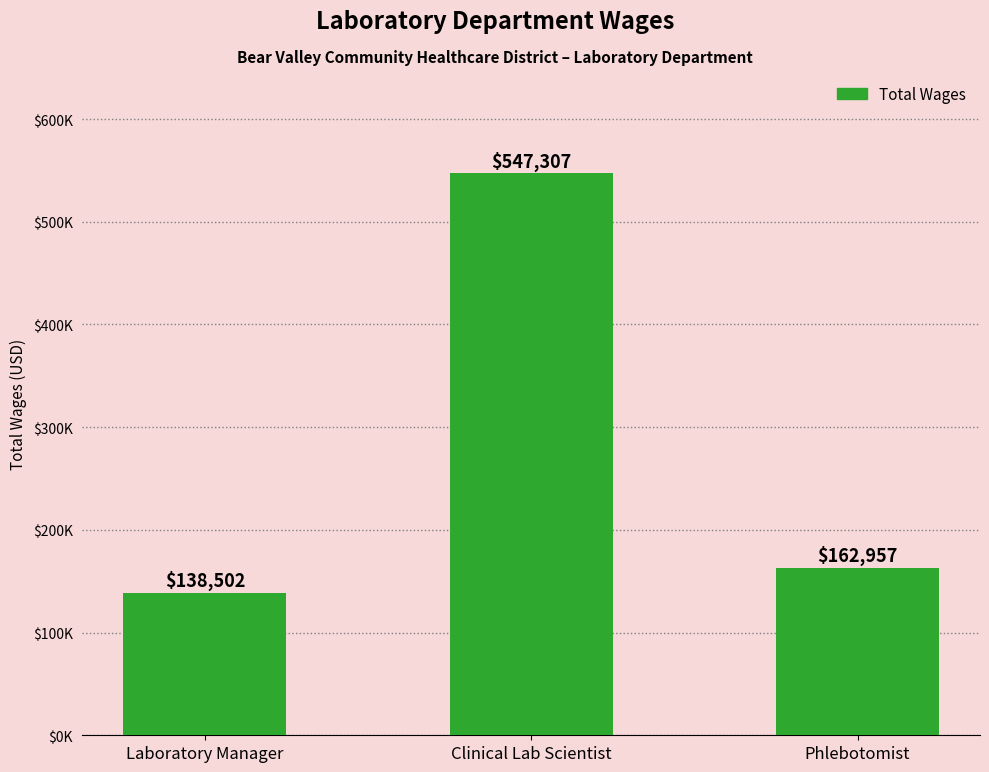

Is it true that the value at Clinical Lab Scientist is 547307?

True